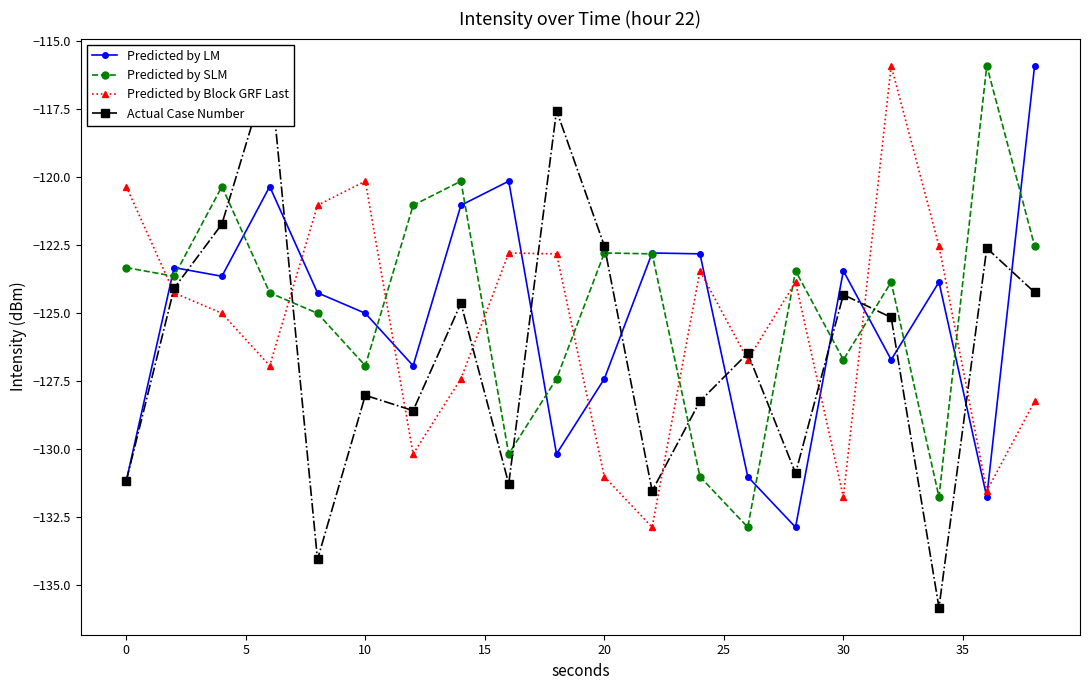

After their last crossing, which series has the higher values: Actual Case Number or Predicted by Block GRF Last?

Actual Case Number